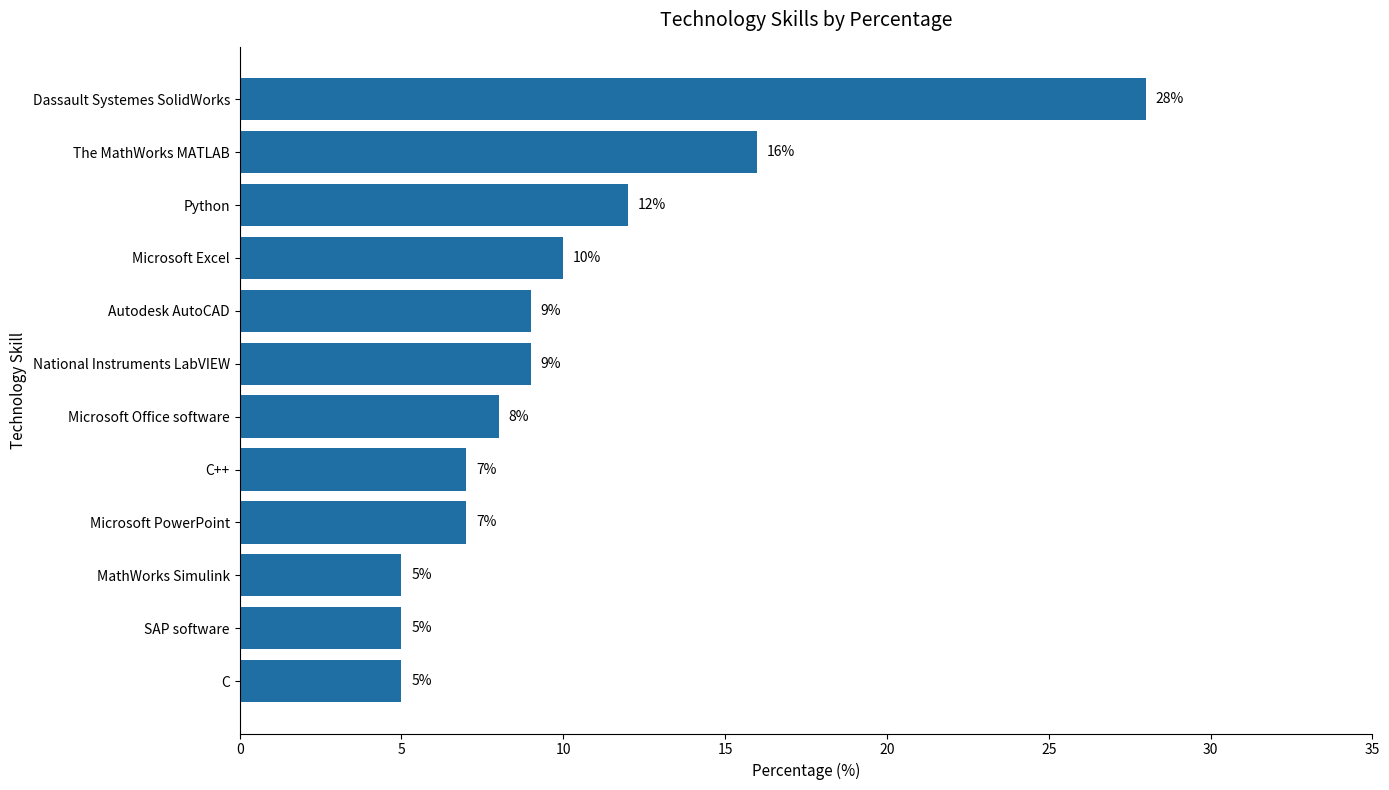

What is the change in value from C to Microsoft Office software?

+3